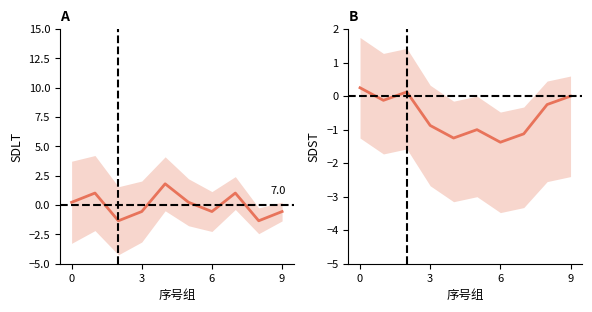

Which category has the highest value across all series?

4